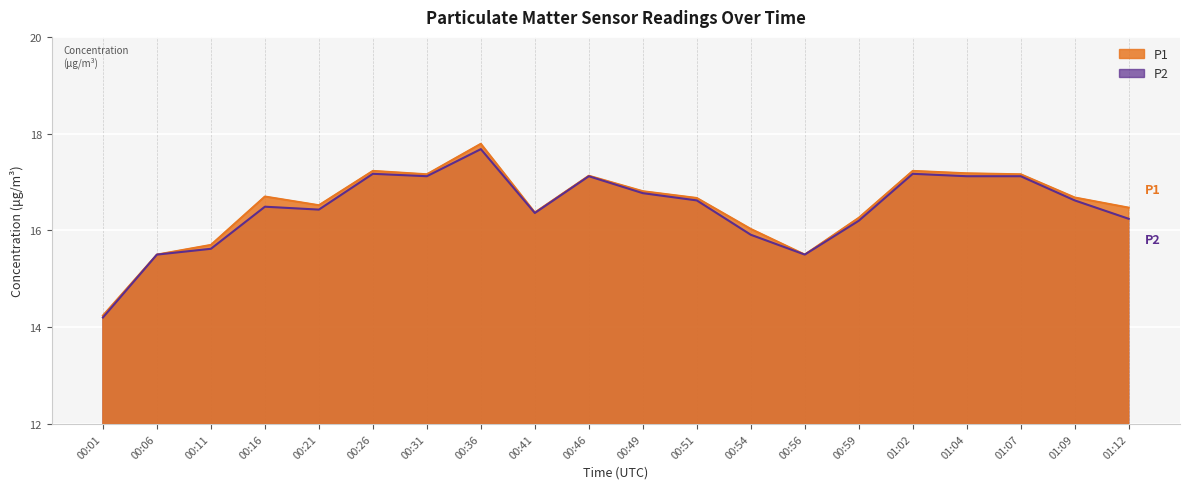

What is the minimum value shown in the chart?

14.2